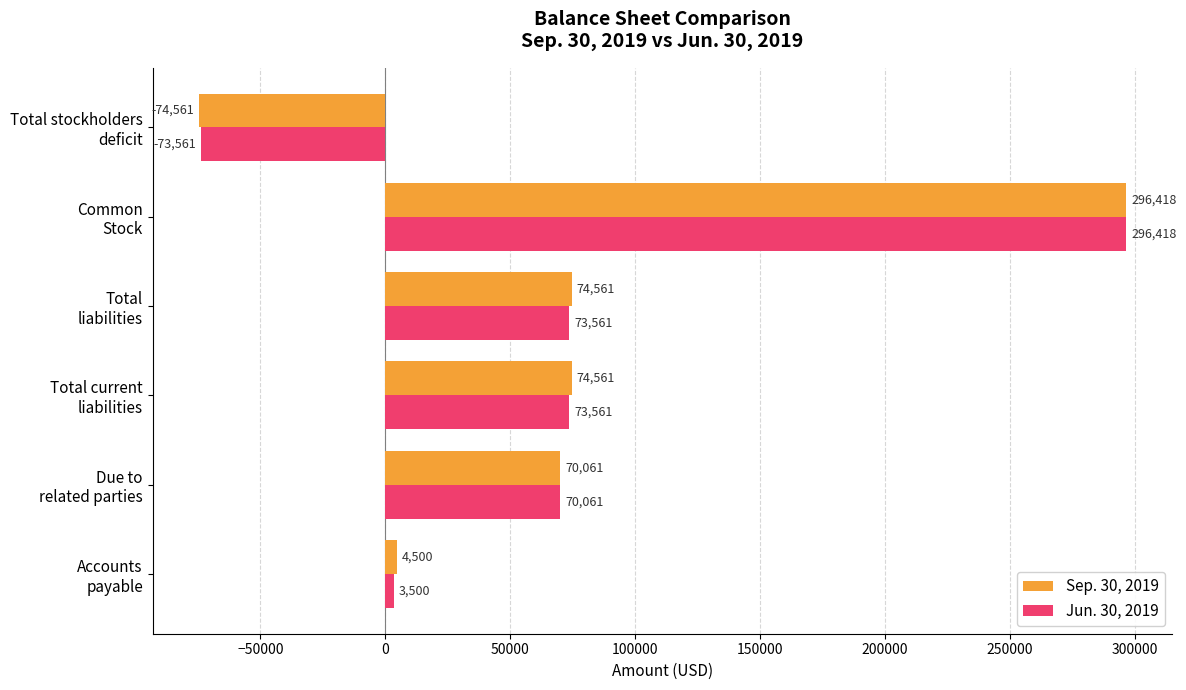

What are all the series names shown in the legend?

Sep. 30, 2019, Jun. 30, 2019